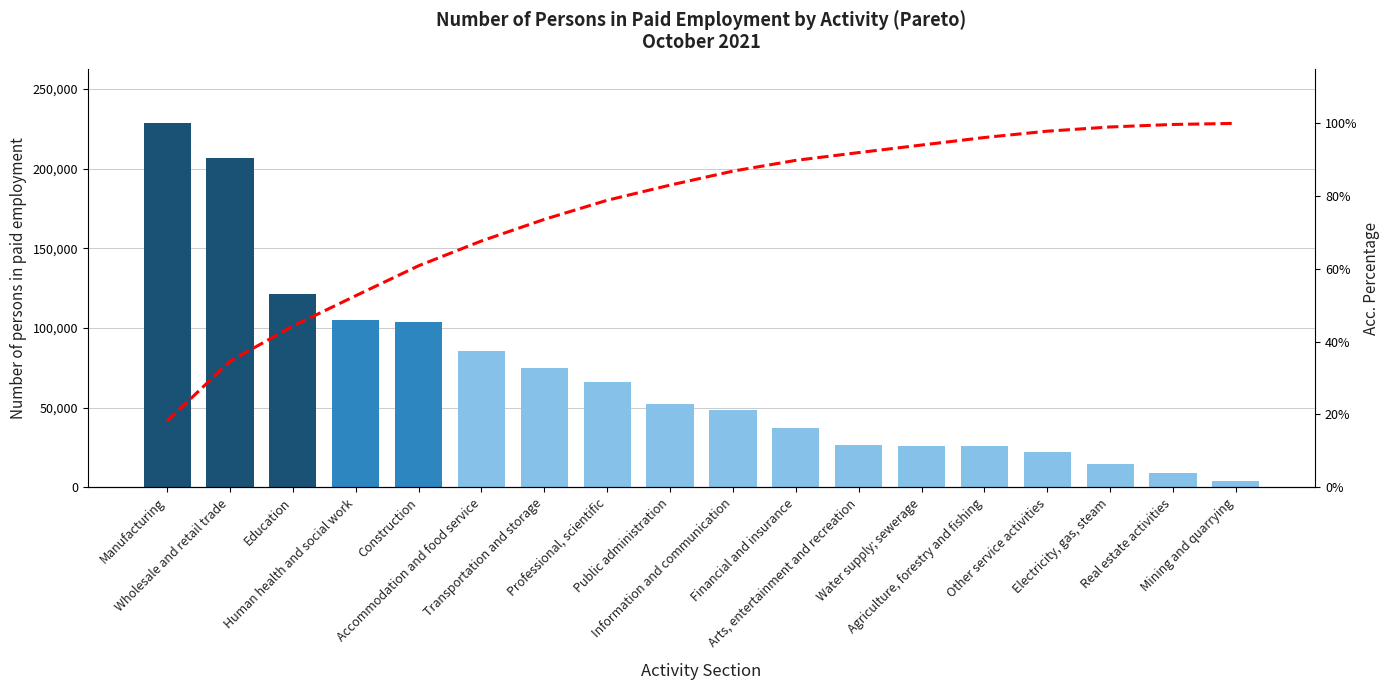

What is the sum of all Number of persons values?

1256128.0